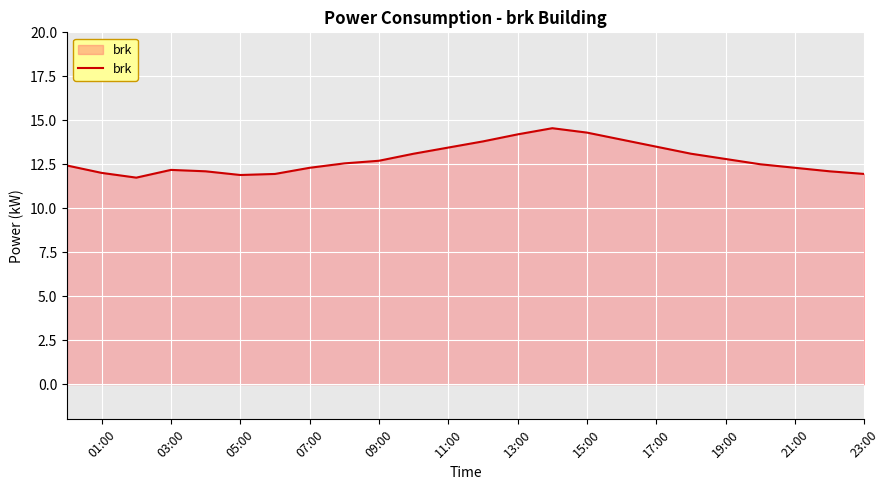

What is the minimum value shown in the chart?

11.7